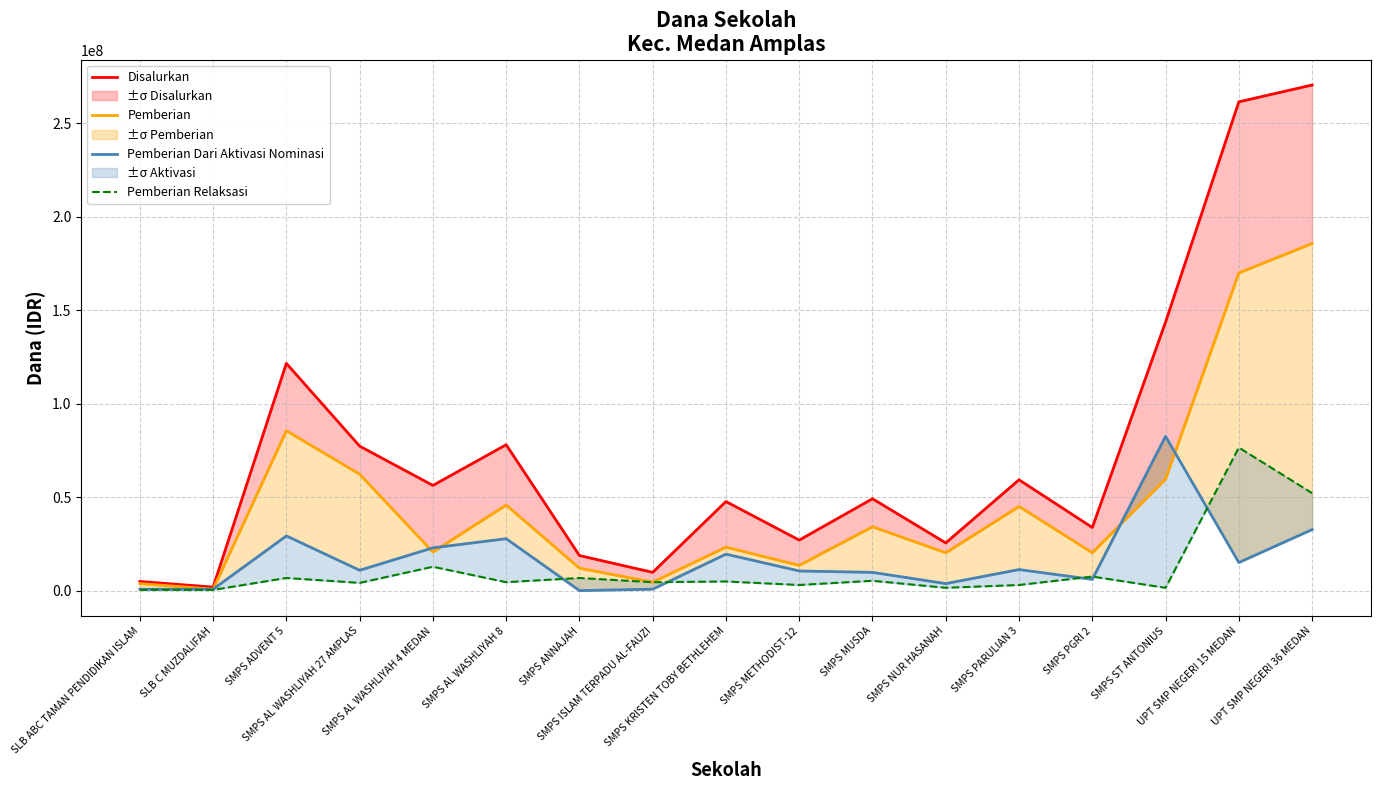

True or false: Pemberian Dari Aktivasi Nominasi and Pemberian intersect in this chart.

True